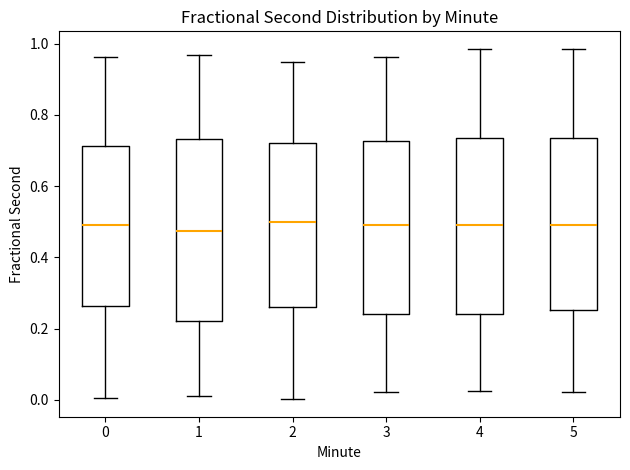

Reading left to right, read every box against the y-axis: the position of its median line, the range the box covers, and the ends of its whiskers. The values are not printed on the chart, so give them approximately, as read against the axis.

0: median 0.50, box 0.26 to 0.72, whiskers 0.00 to 0.96
1: median 0.48, box 0.22 to 0.74, whiskers 0.00 to 0.96
2: median 0.50, box 0.26 to 0.72, whiskers 0.00 to 0.94
3: median 0.50, box 0.24 to 0.72, whiskers 0.02 to 0.96
4: median 0.50, box 0.24 to 0.74, whiskers 0.02 to 0.98
5: median 0.50, box 0.26 to 0.74, whiskers 0.02 to 0.98